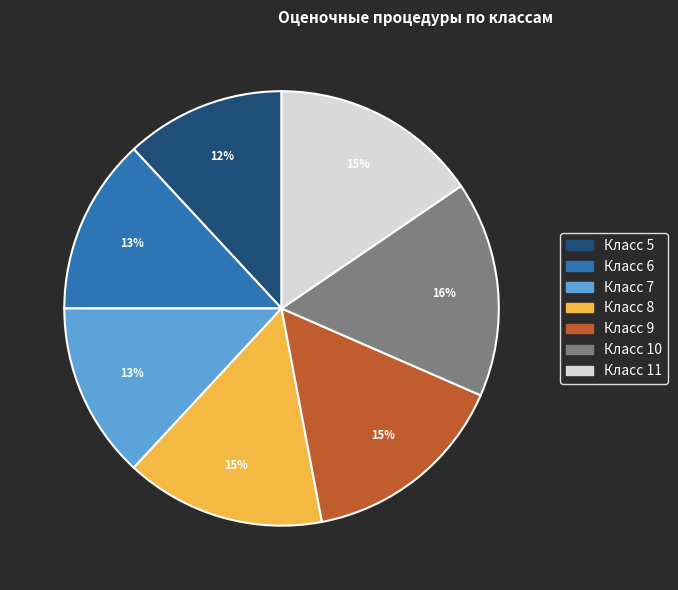

To the nearest percent, what is the difference between the largest and smallest slice percentages?

4%